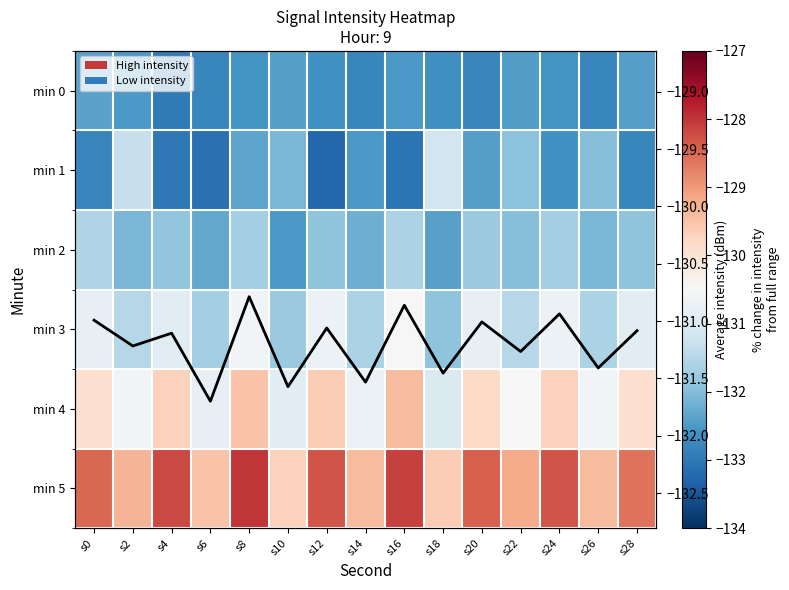

What is the difference between the 4 values at s24 and s10?

1.2